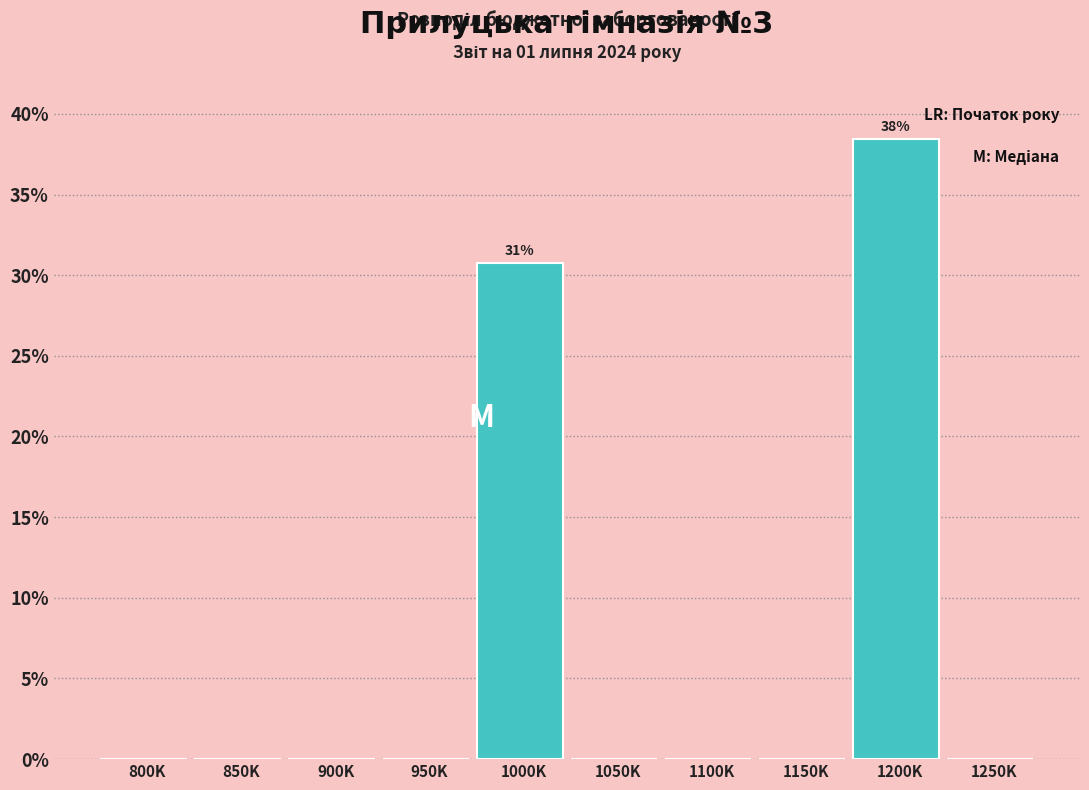

Reading right to left, extract all data points from this chart.

1250K=0.0	1200K=38.5	1150K=0.0	1100K=0.0	1050K=0.0	1000K=30.8	950K=0.0	900K=0.0	850K=0.0	800K=0.0